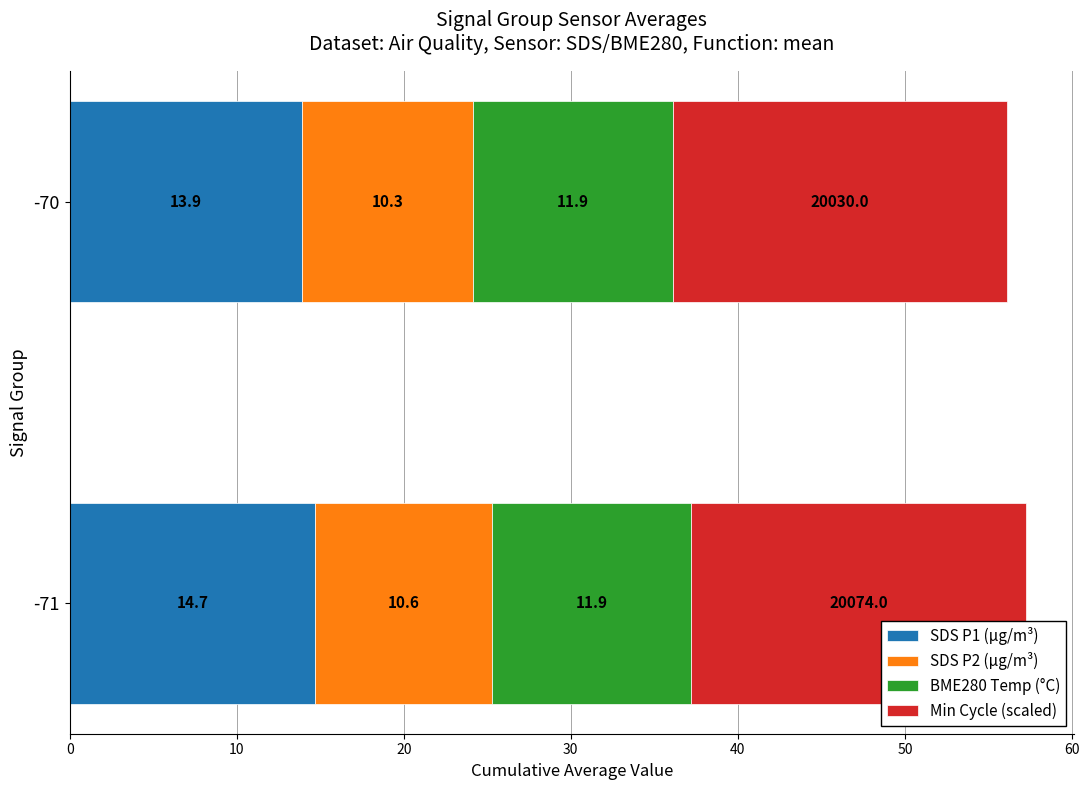

What is the minimum value for SDS P1 (µg/m³)?

13.9